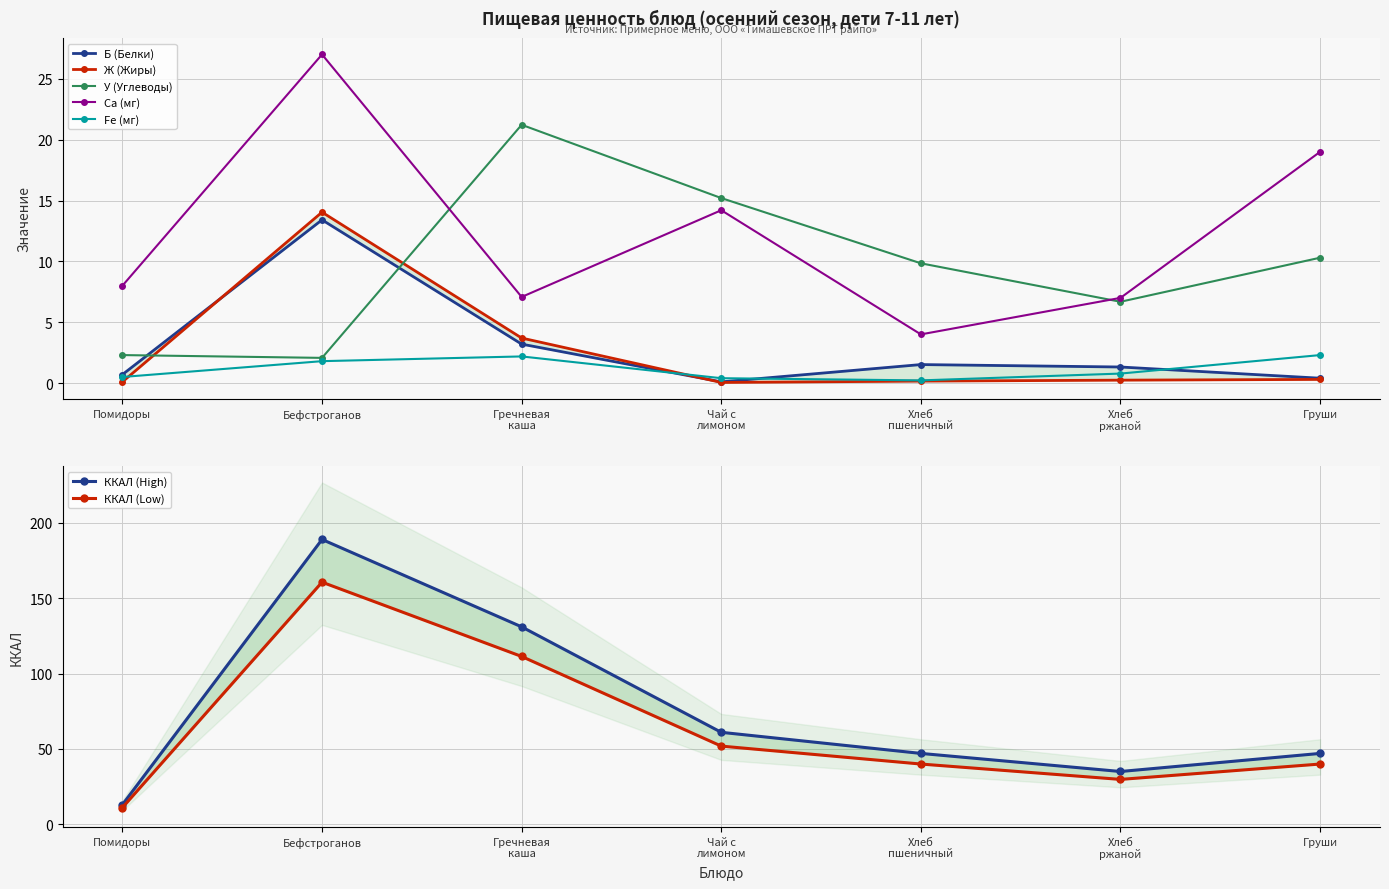

How many interior local valleys does the Ca (мг) series have?

2